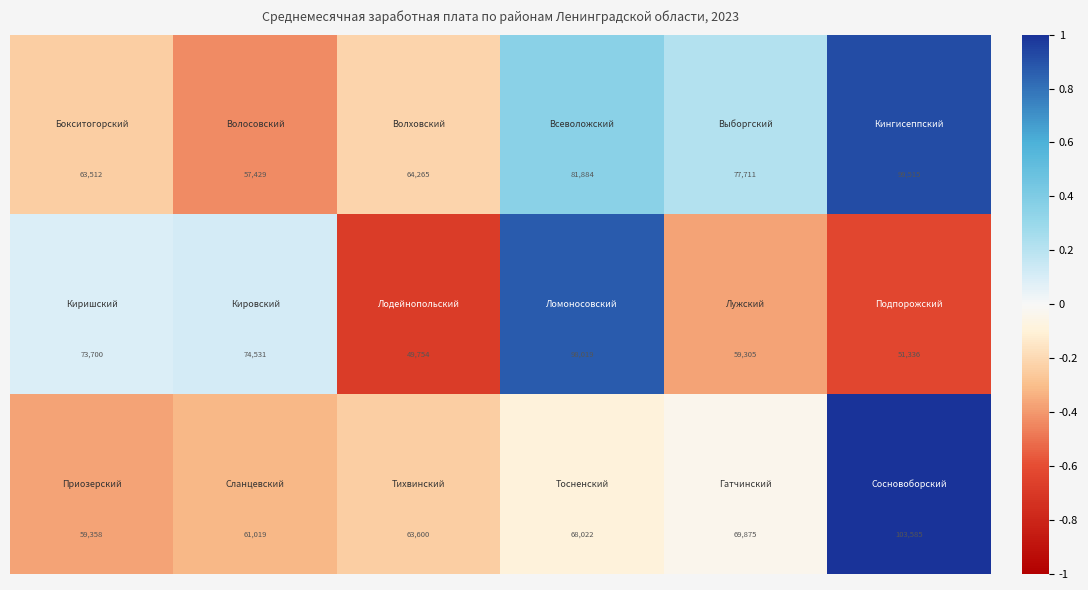

What is the minimum value shown in the chart?

49754